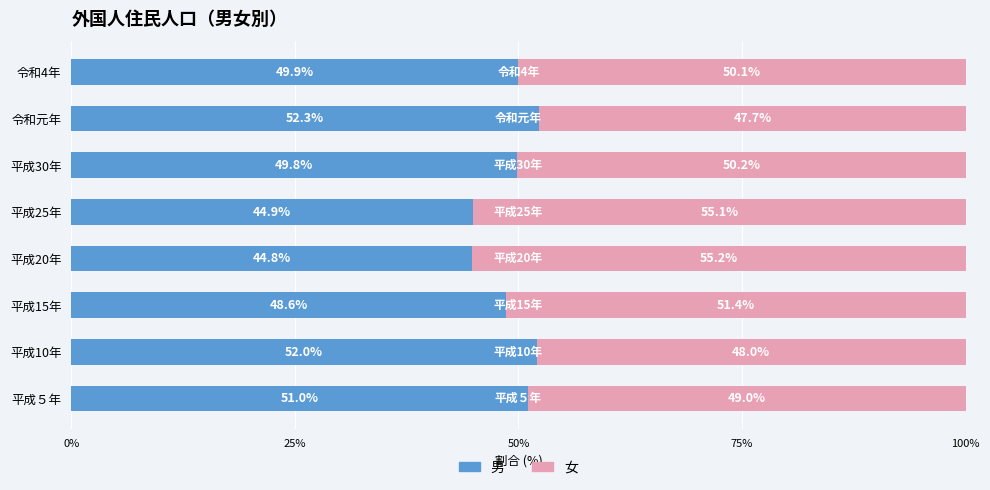

What is the total value across all series at 平成５年?

100.0